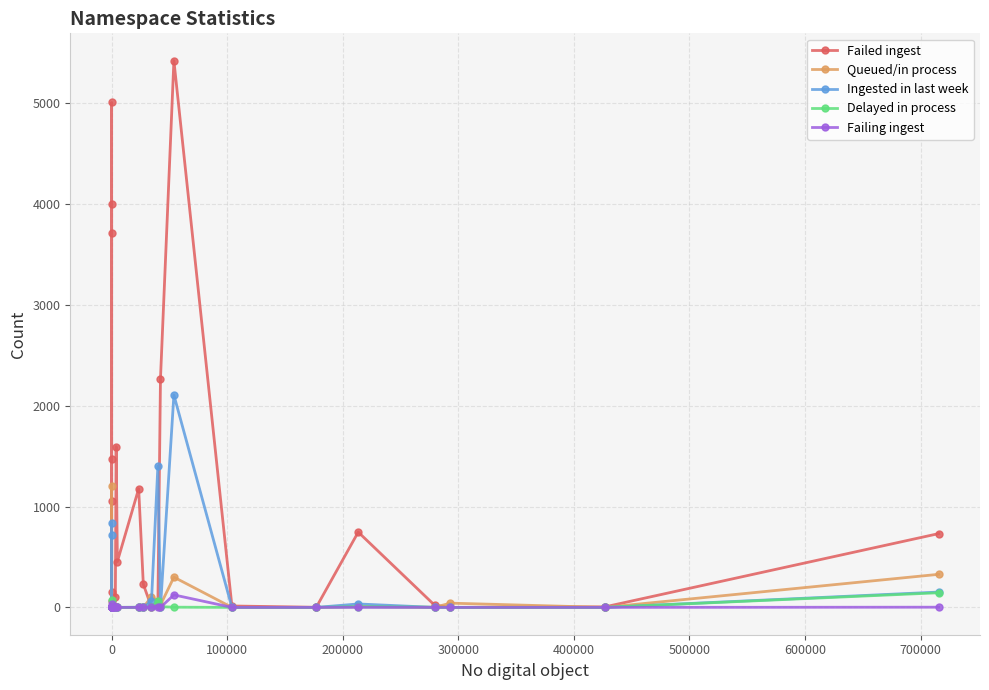

List the series in order of their peak value, highest first.

Failed ingest, Ingested in last week, Queued/in process, Delayed in process, Failing ingest